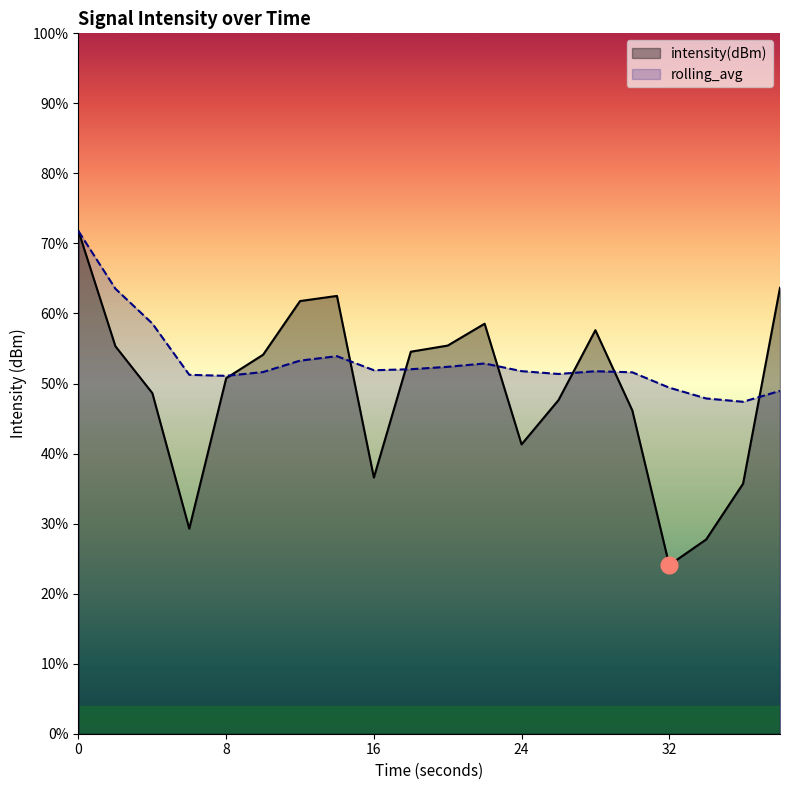

Reading left to right, transcribe all the data shown in this chart.

intensity(dBm): -121.3	-127.9	-130.5	-138.3	-129.7	-128.4	-125.3	-125.0	-135.4	-128.2	-127.8	-126.6	-133.5	-130.9	-127.0	-131.5	-140.4	-138.9	-135.7	-124.5
rolling_avg: -121.3	-124.6	-126.6	-129.5	-129.6	-129.3	-128.7	-128.4	-129.2	-129.2	-129.0	-128.9	-129.3	-129.5	-129.3	-129.4	-130.2	-130.9	-131.0	-130.4